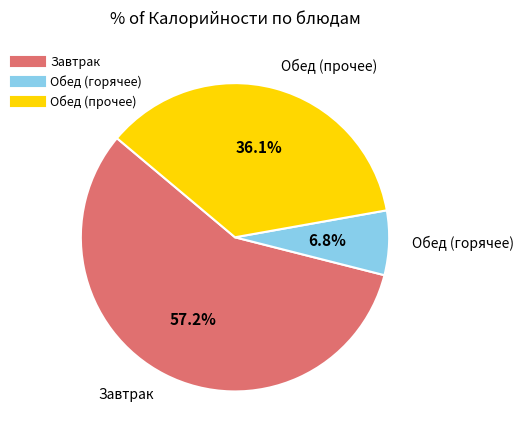

Does any single category account for the majority?

Yes